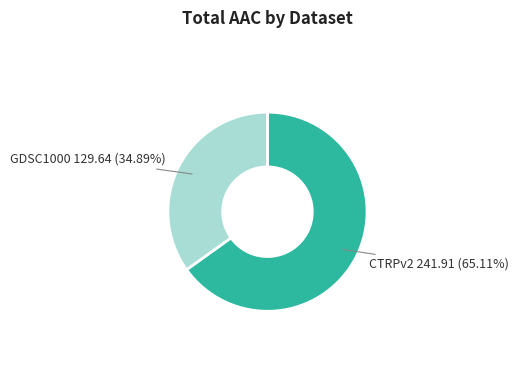

Is there any slice that represents more than half of the pie?

Yes